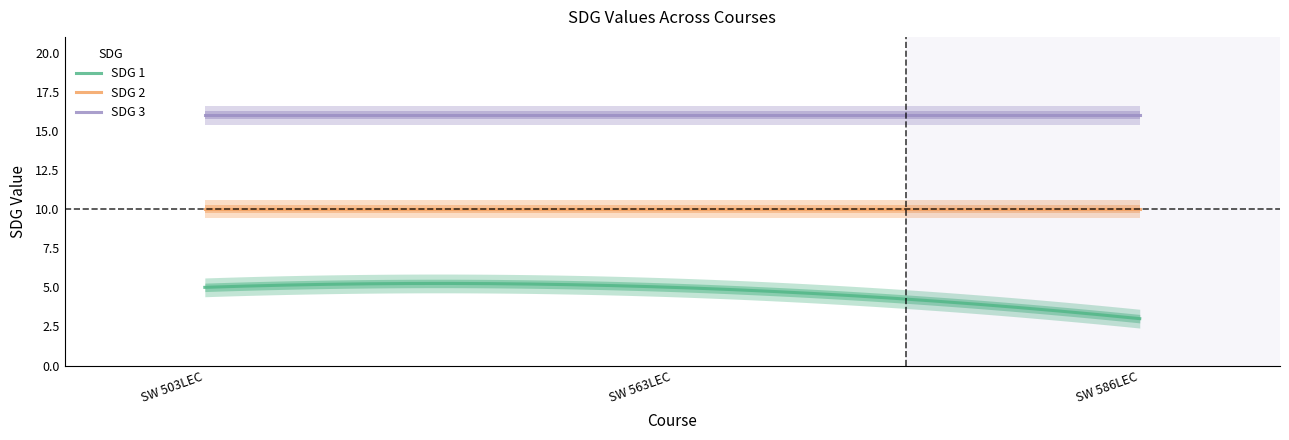

Which series has the largest total across all categories?

SDG 3